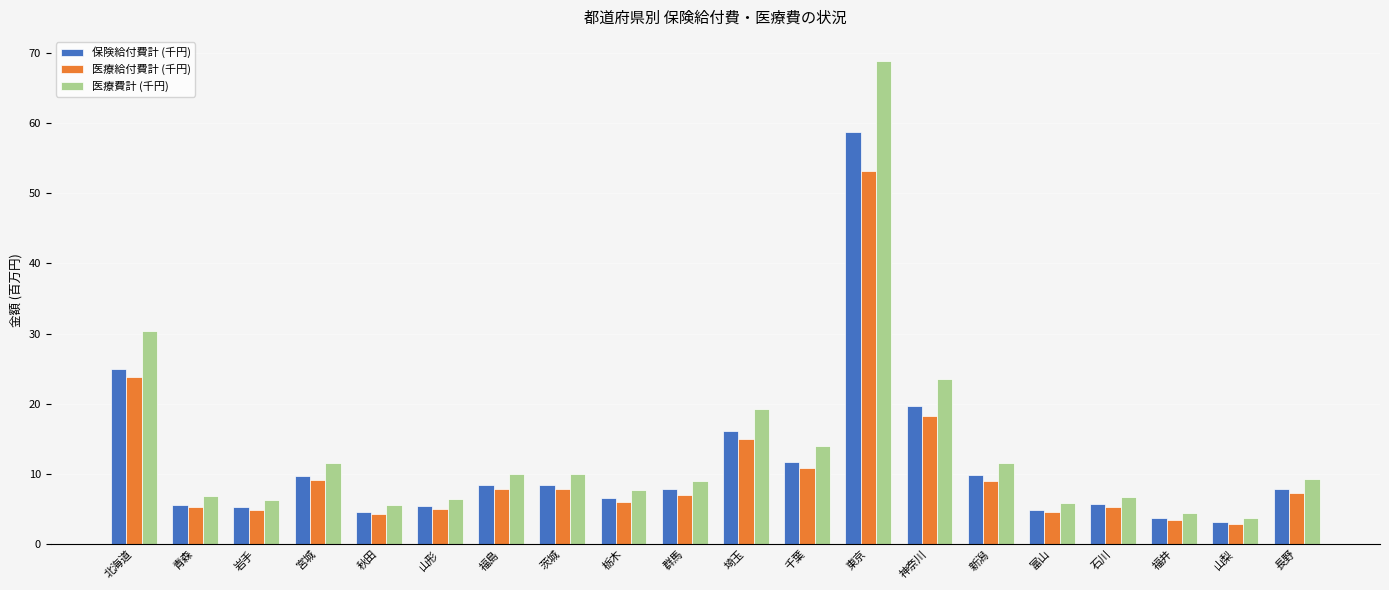

What is the highest value of the 保険給付費計 (千円) series?

58.8